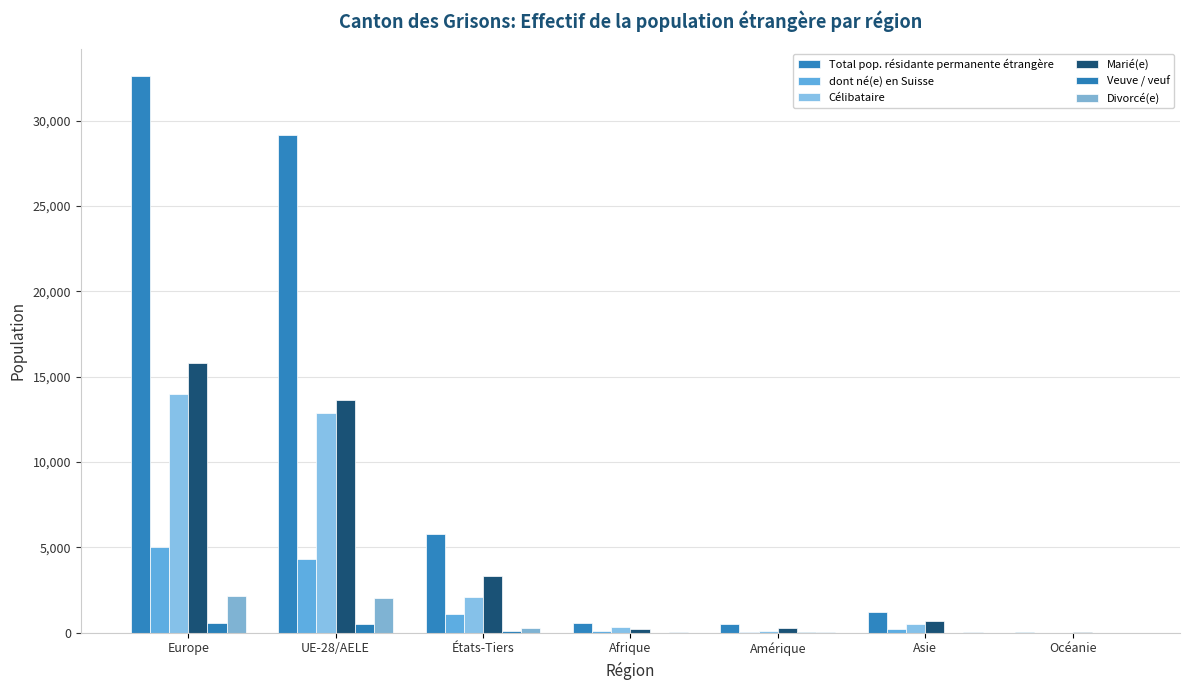

What is the difference between the maximum and second lowest values in the Célibataire series?

13852